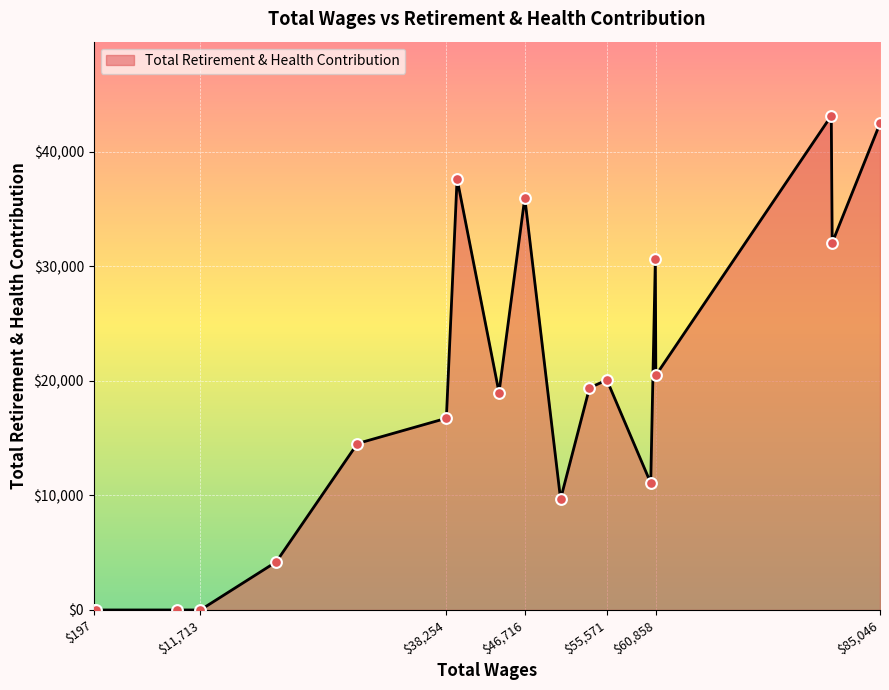

What is the difference between the maximum and minimum values?

43142